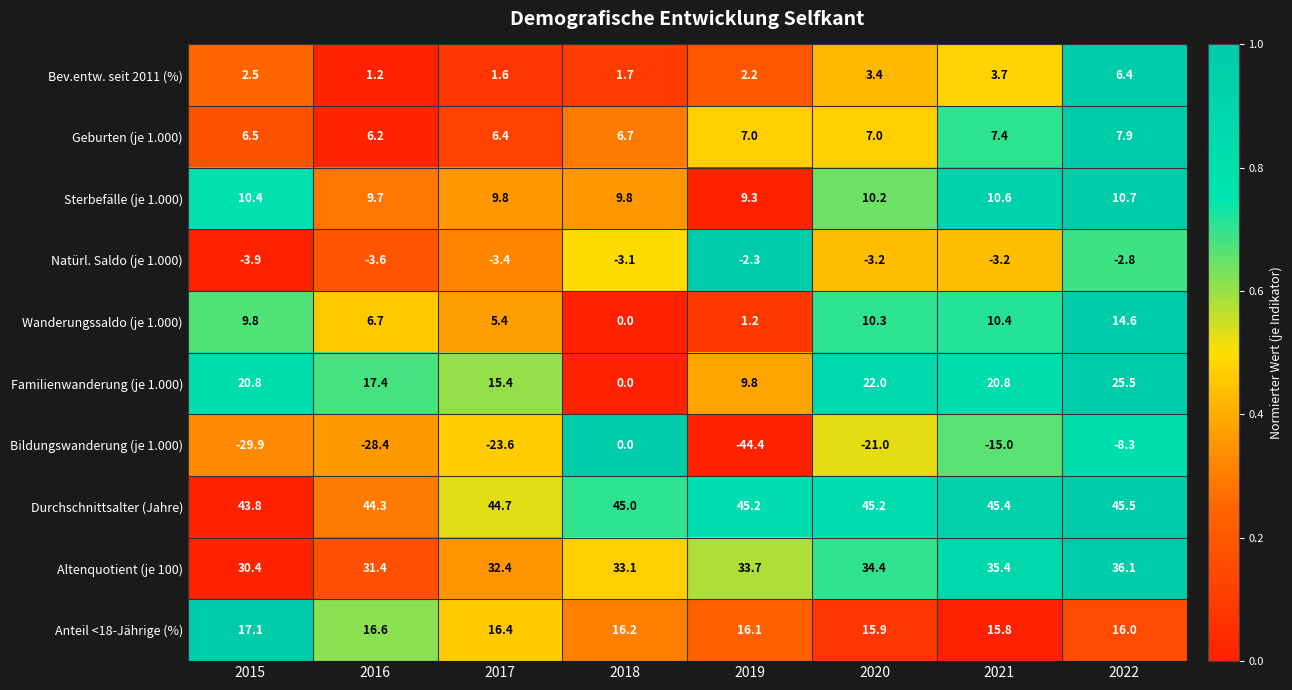

True or false: Familienwanderung (je 1.000) has a value of 14.9 at 2022.

False